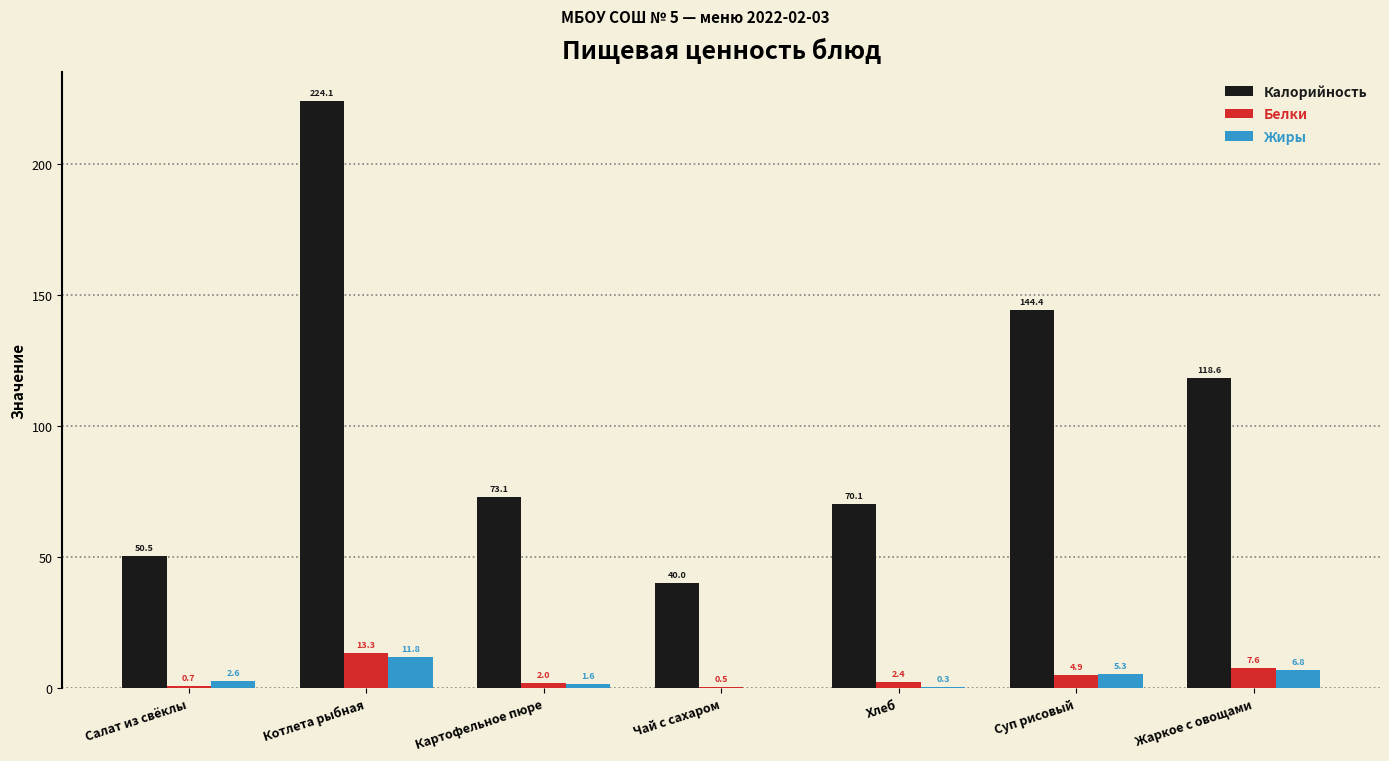

The value of Калорийность at Жаркое с овощами is 118.6. True or false?

True